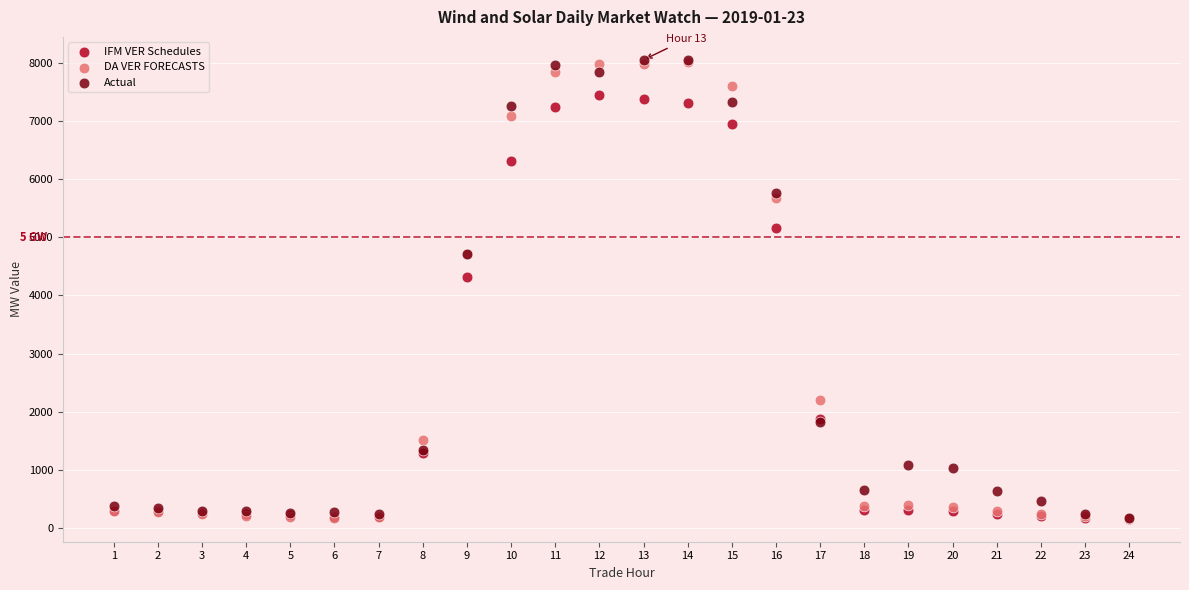

Across all series, what Y value is closest to 4105?

4321.0